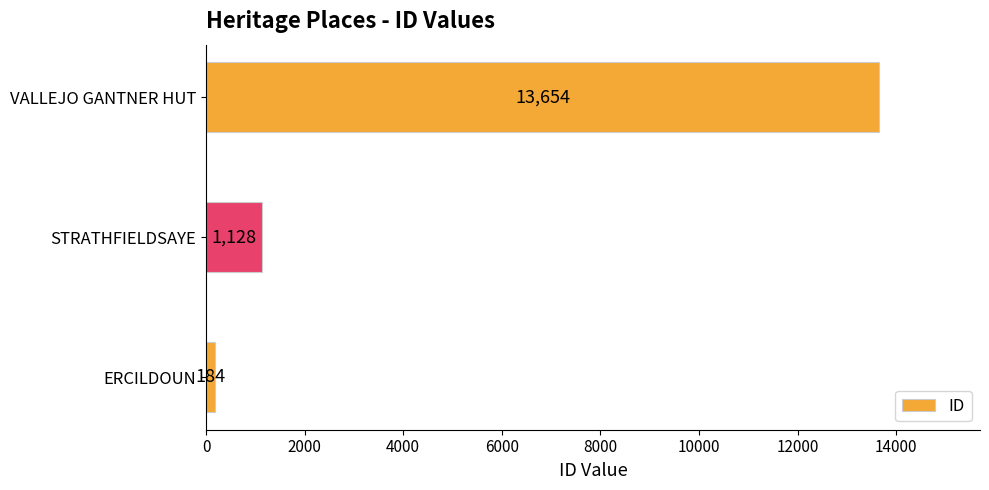

Is it true that the value at STRATHFIELDSAYE is 637?

False